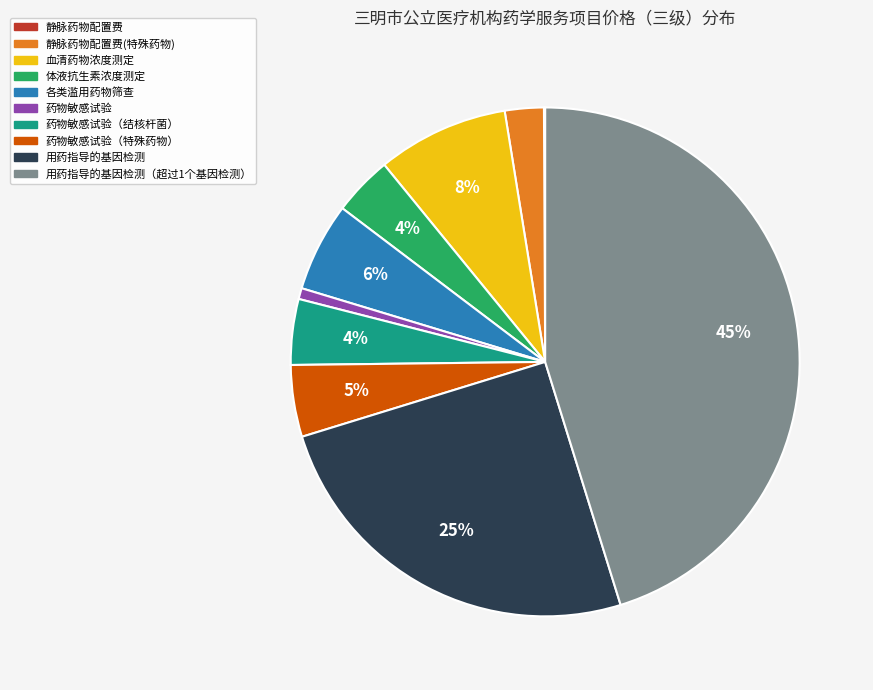

To the nearest percent, what is the difference between the largest and smallest slice percentages?

45%